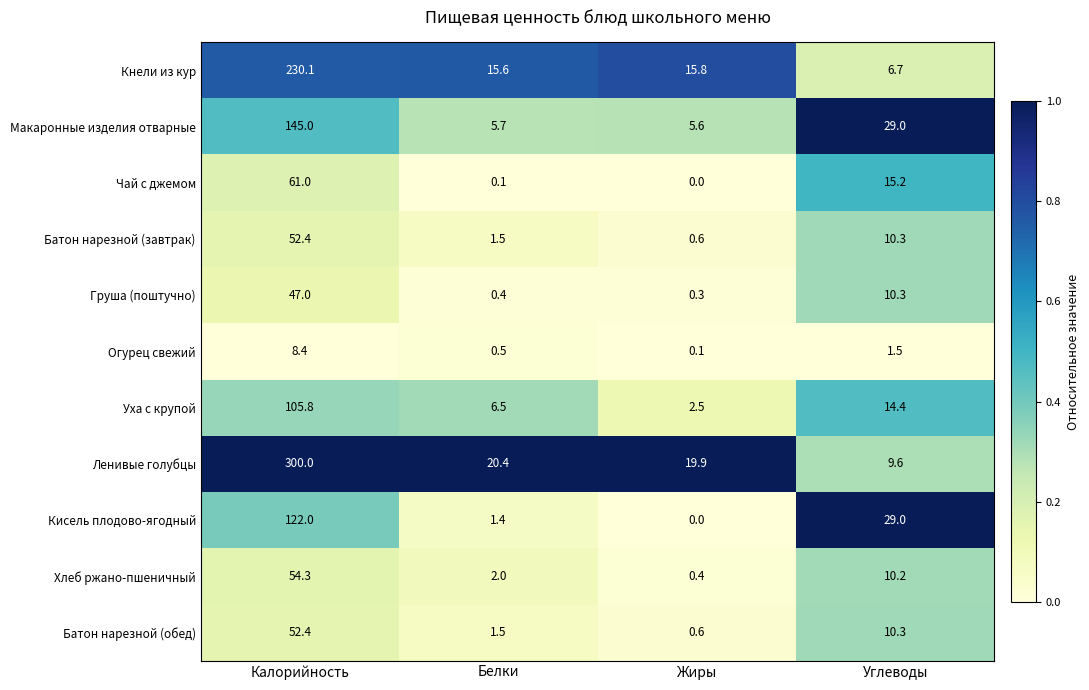

What is the spread (max minus min) of values at Калорийность?

291.6